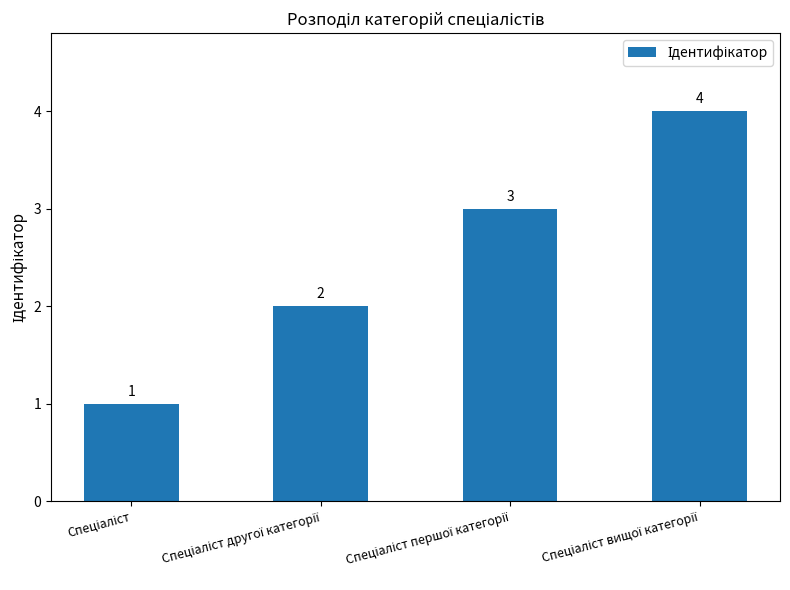

How many values are between 2 and 4?

3